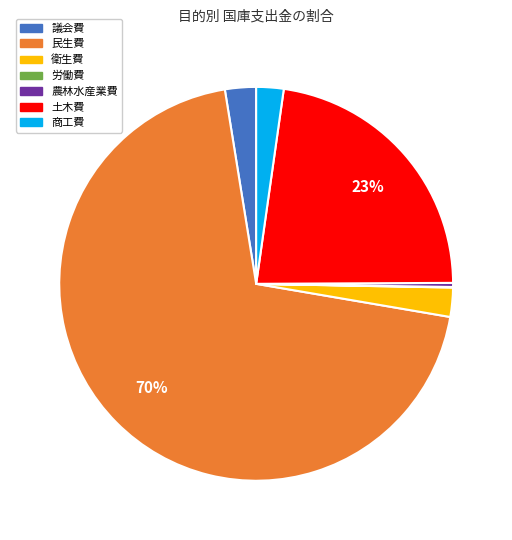

To the nearest percent, what percentage of the pie is 衛生費?

2%